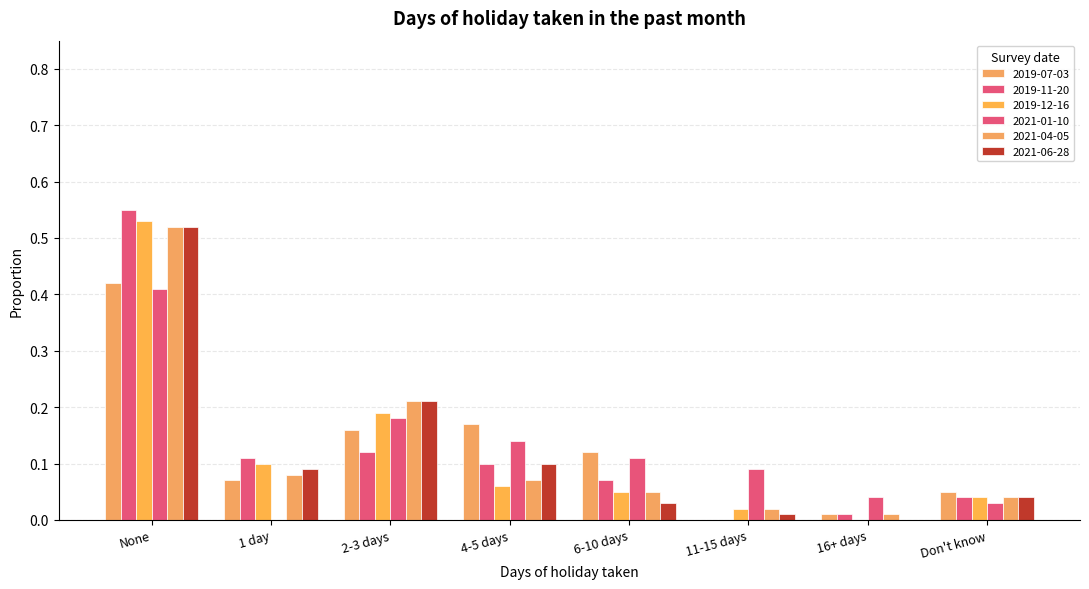

The 2021-01-10 series shows 0.0 at 16+ days. True or false?

True